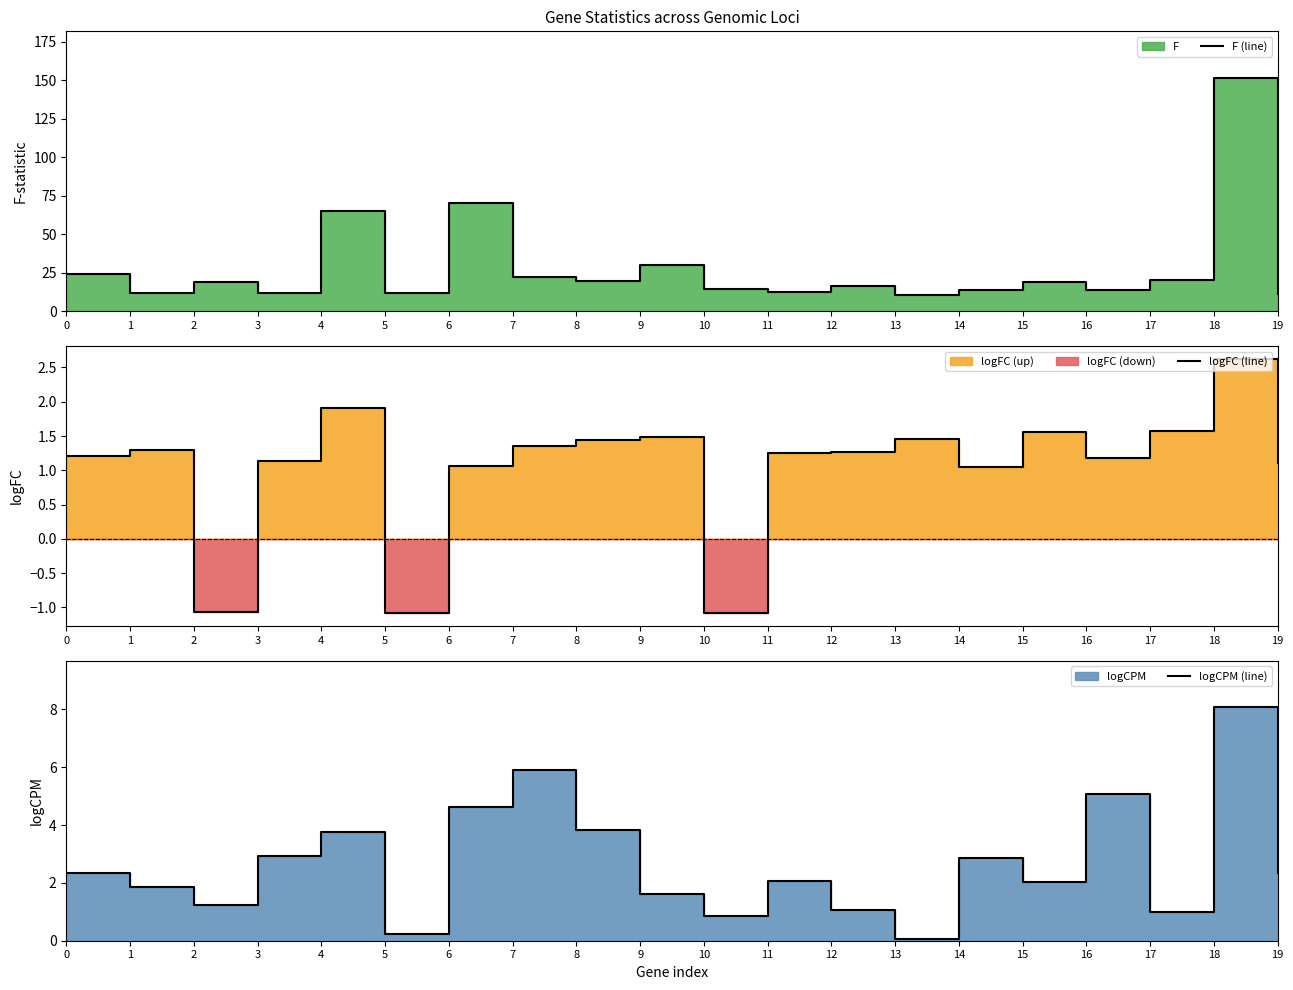

Where is the first local minimum for F (line)?

1